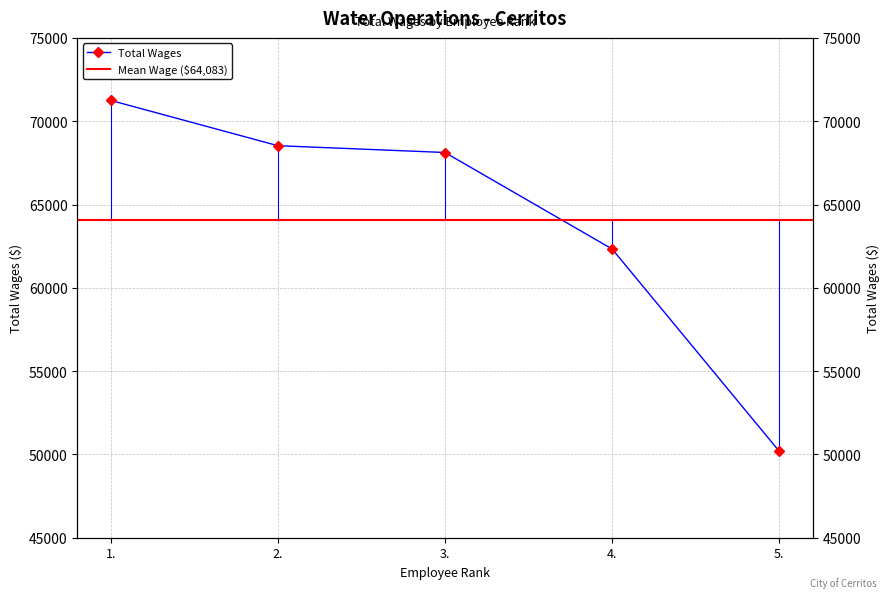

At which label does the data first exceed 68121?

1.